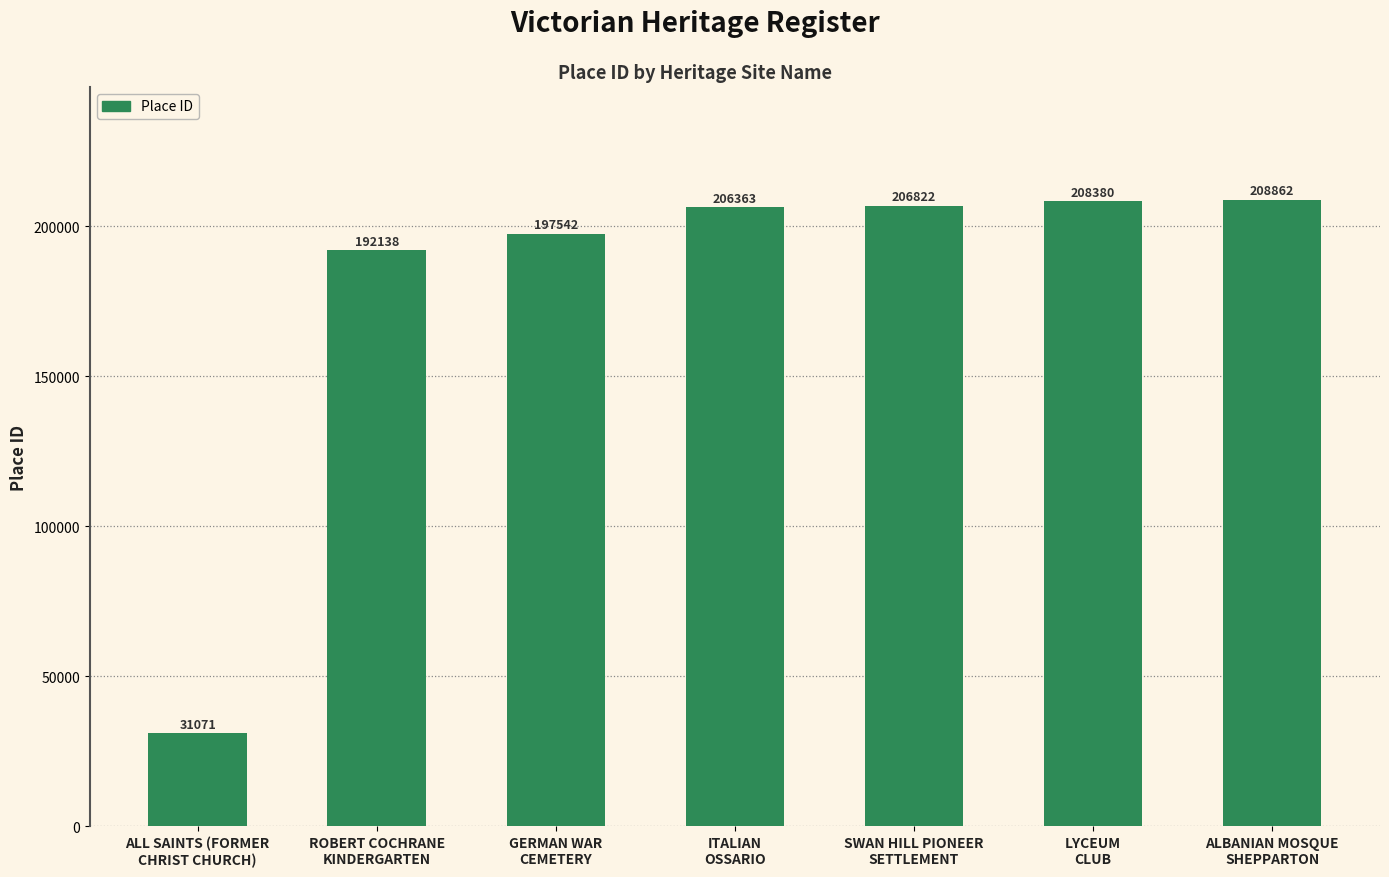

What is the maximum value shown in the chart?

208862